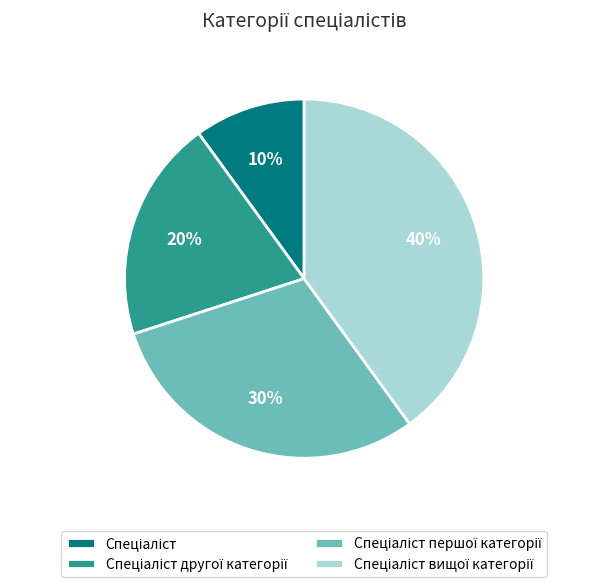

Is there a majority slice in this chart?

No